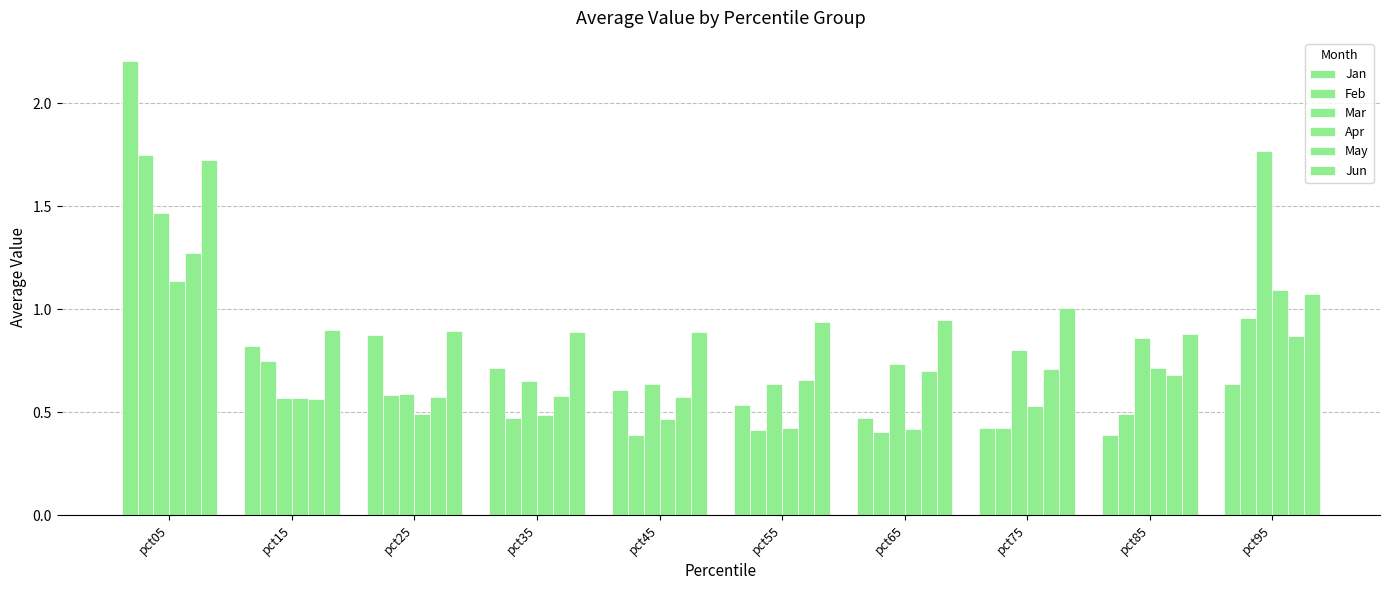

Does the chart contain stacked bars?

No